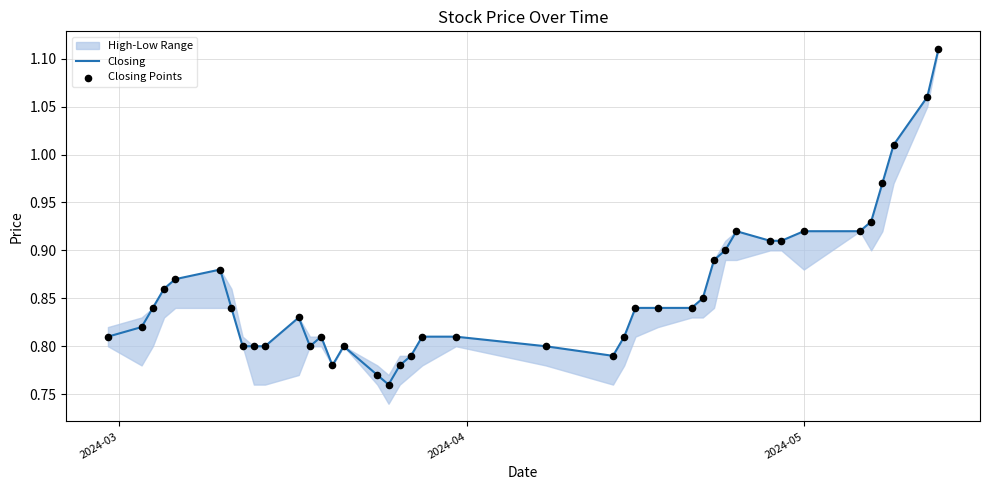

Which series has the largest total across all categories?

Closing